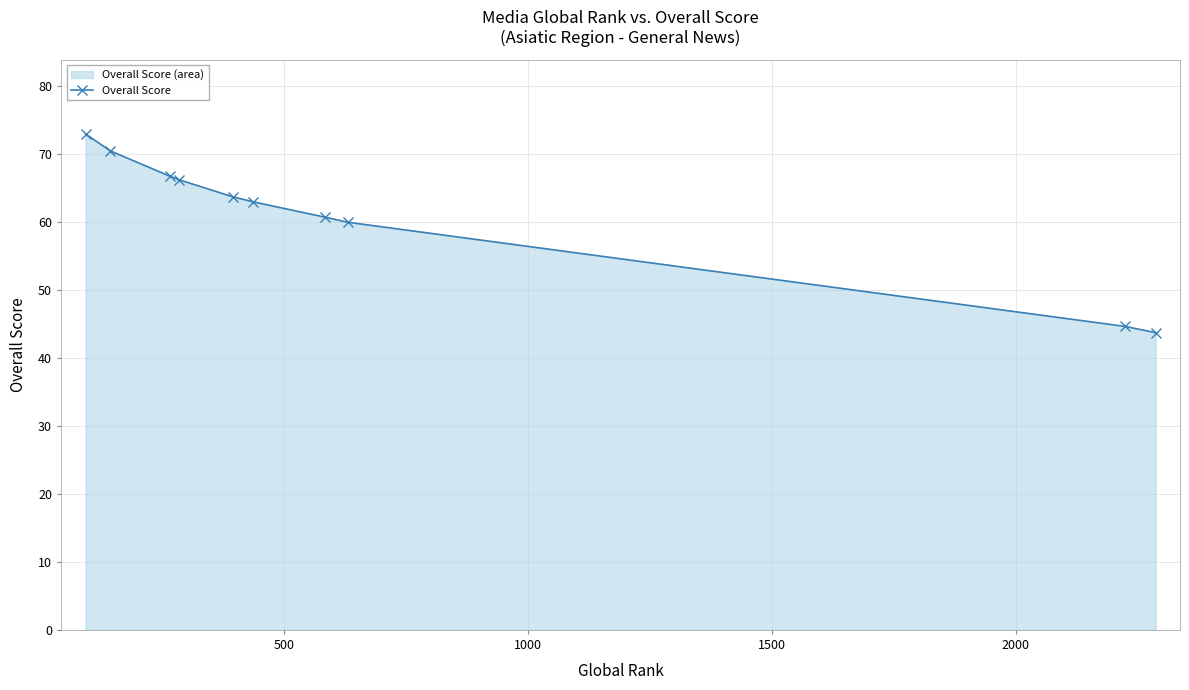

What is the value of the 7th point from the left?

60.8